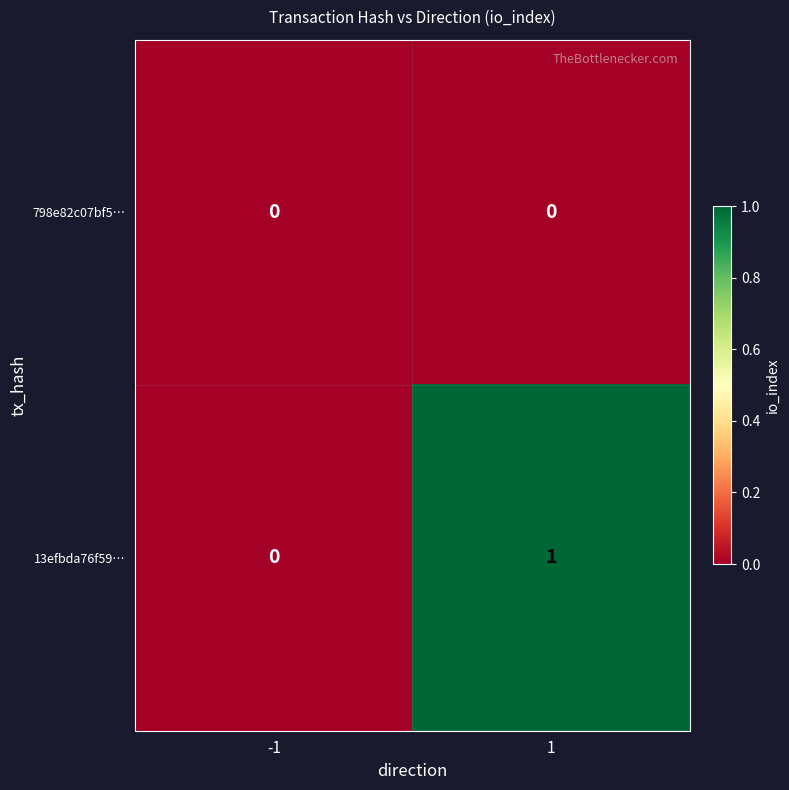

What is the total value across all series at 1?

1